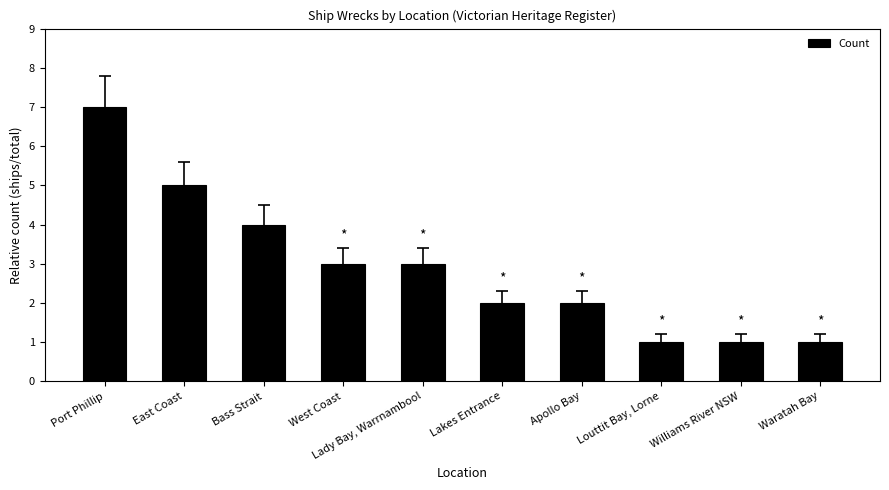

The value at Bass Strait is 2. True or false?

False